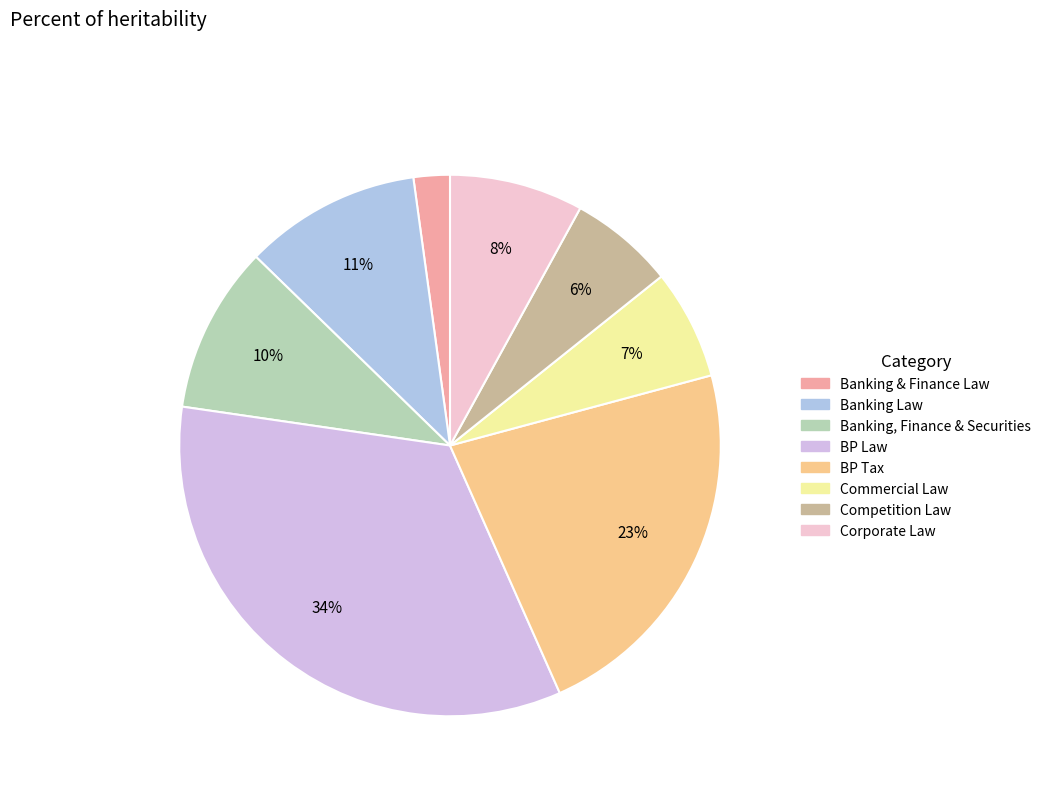

To the nearest percent, what is the combined percentage of Commercial Law and BP Tax?

29%